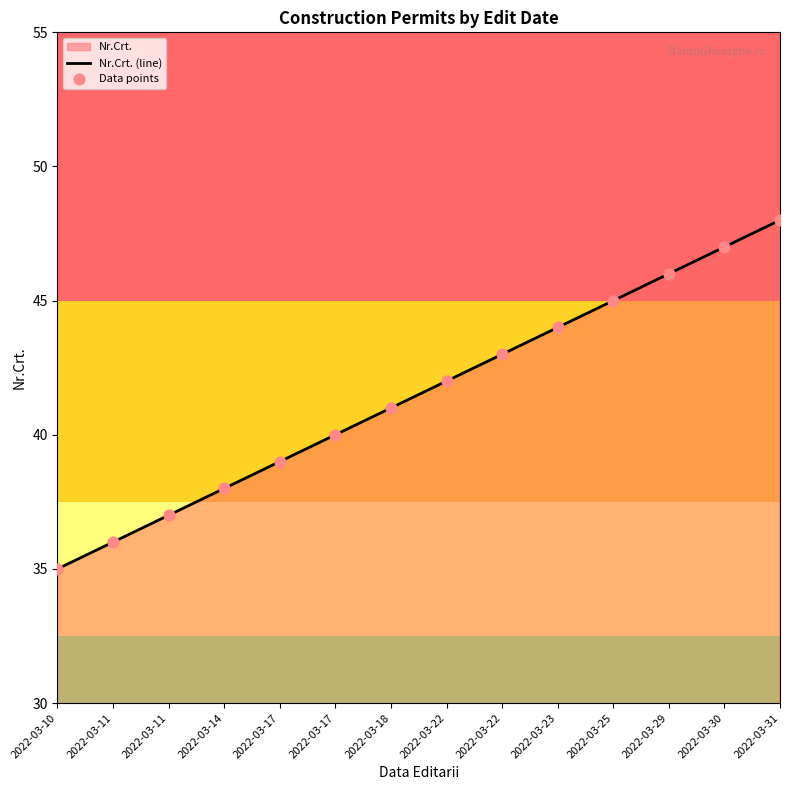

At how many categories does at least one series exceed 35?

13